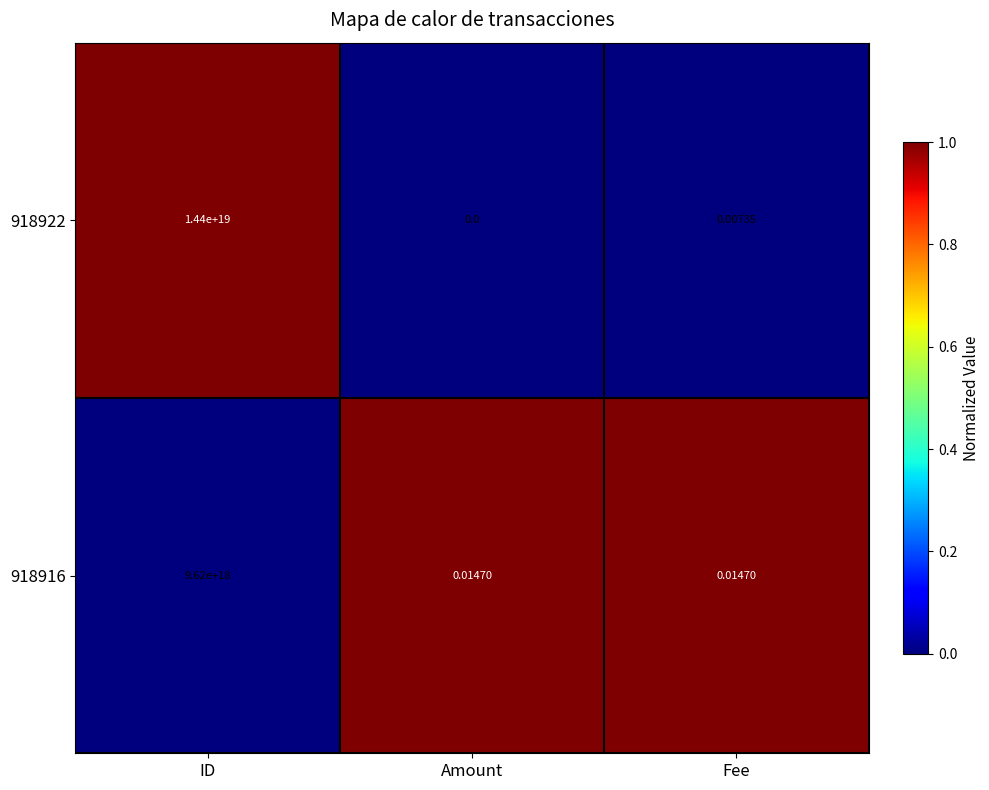

At which category is the sum across all series the highest?

ID